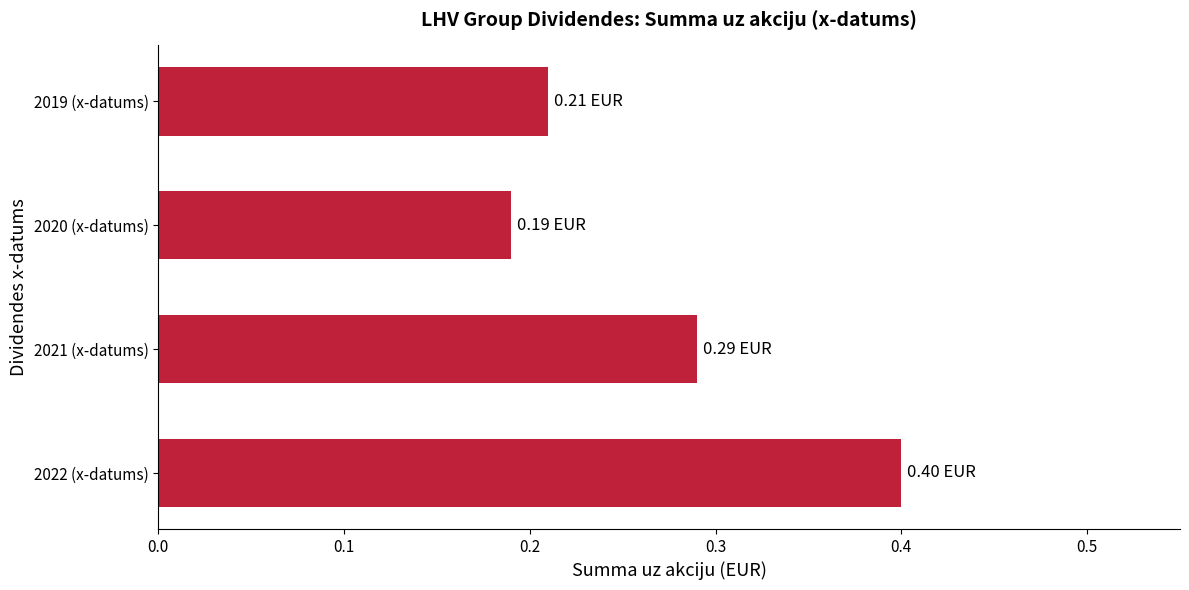

Between 2022 (x-datums) and 2021 (x-datums), which is larger?

2022 (x-datums)